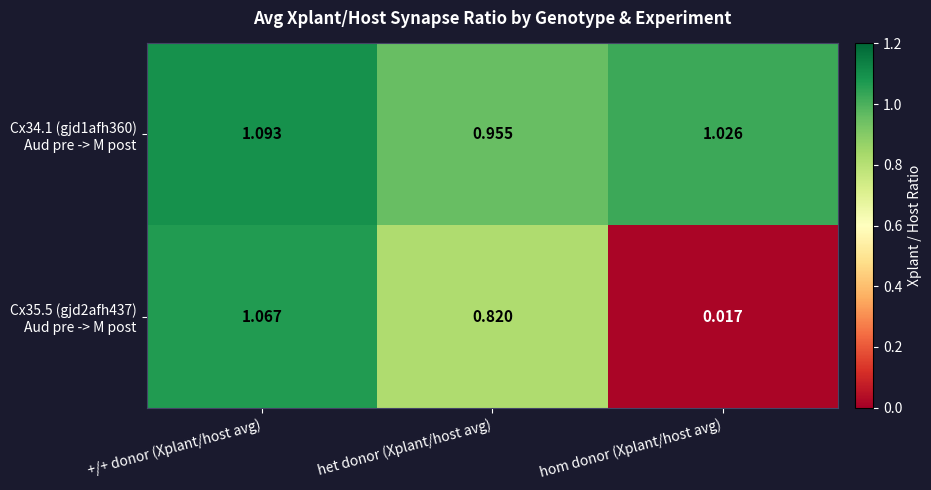

At which category is the sum across all series the highest?

+/+ donor (Xplant/host avg)